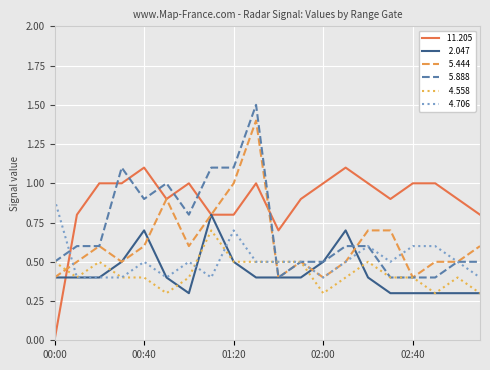

What is the maximum value shown in the chart?

1.5